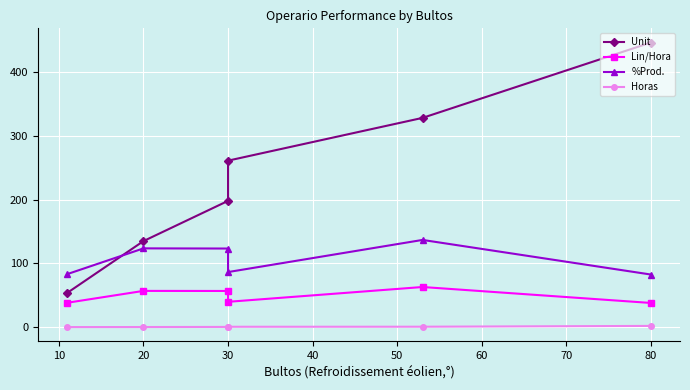

What is the sum of the Lin/Hora values at 20 and 80?

95.0